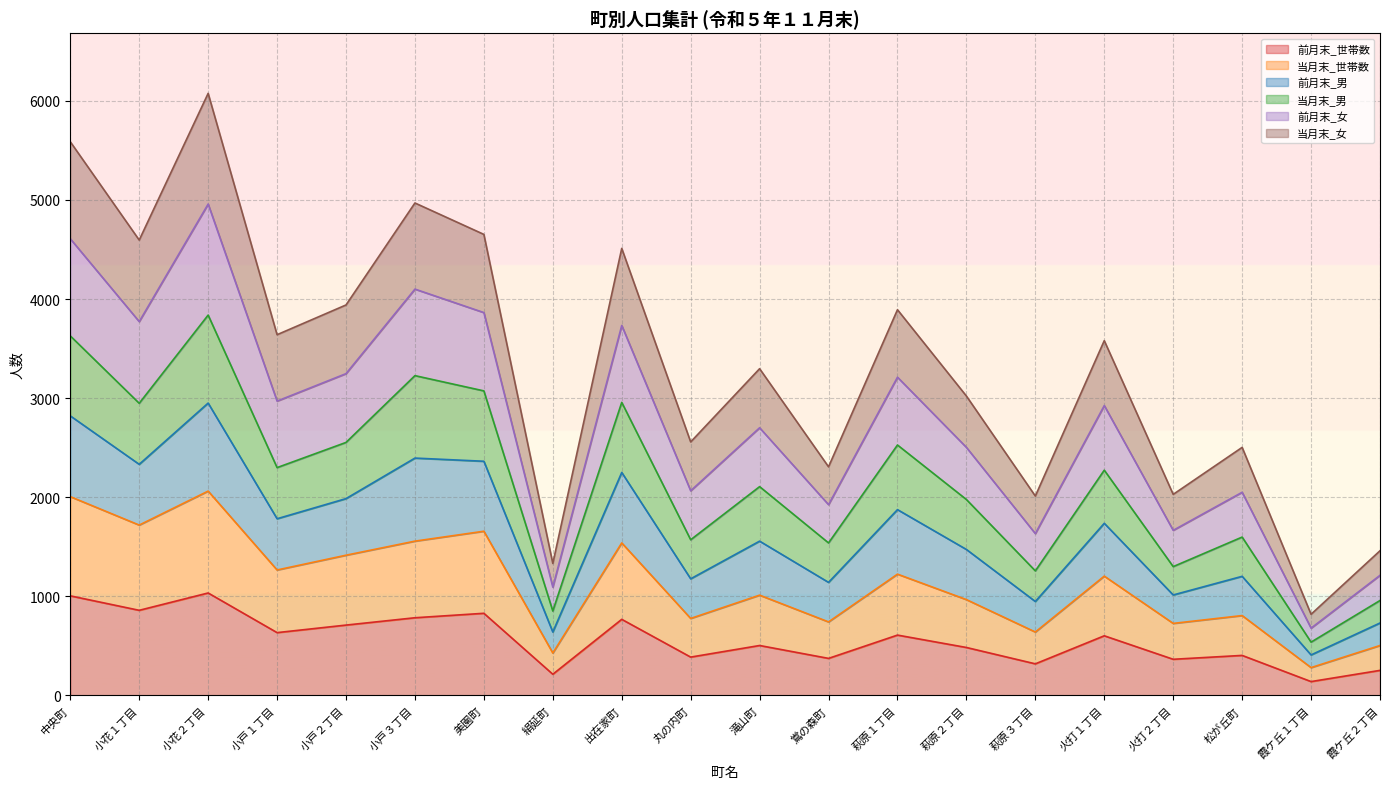

True or false: 当月末_男 and 当月末_世帯数 intersect in this chart.

False